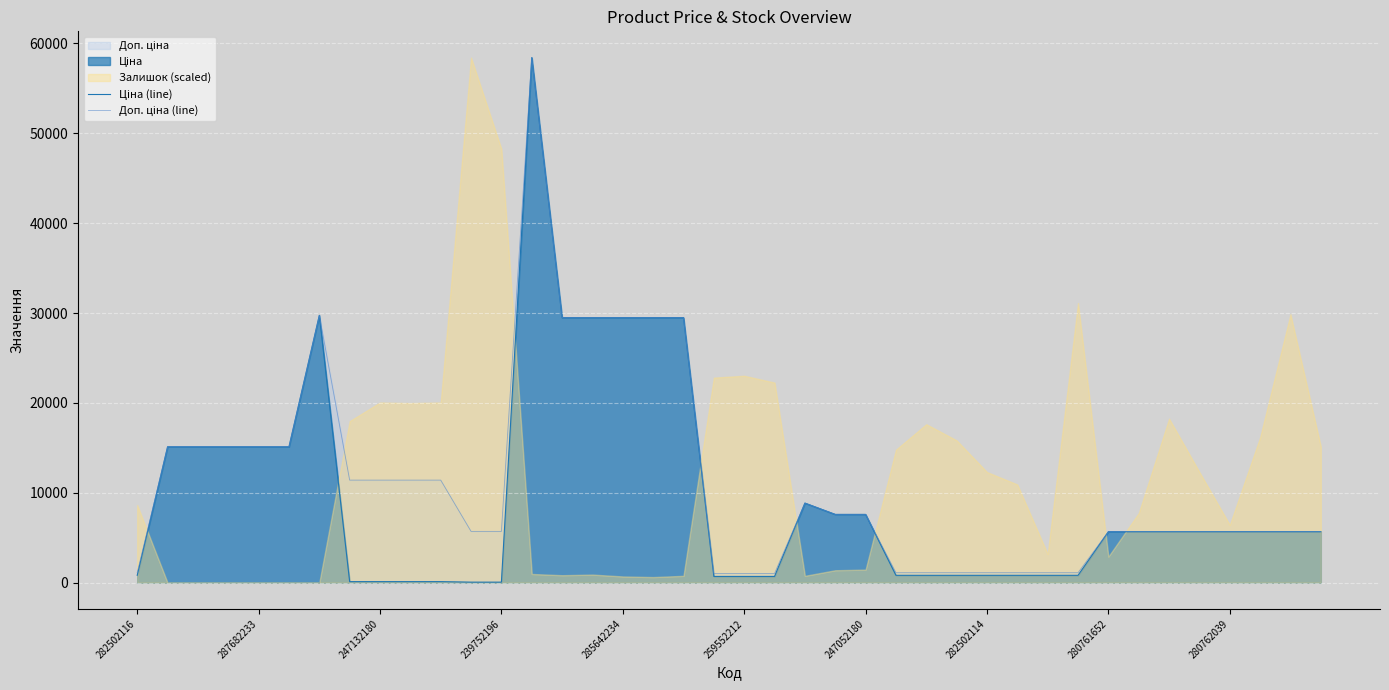

The Доп. ціна (line) series shows 29491.5 at 17. True or false?

True